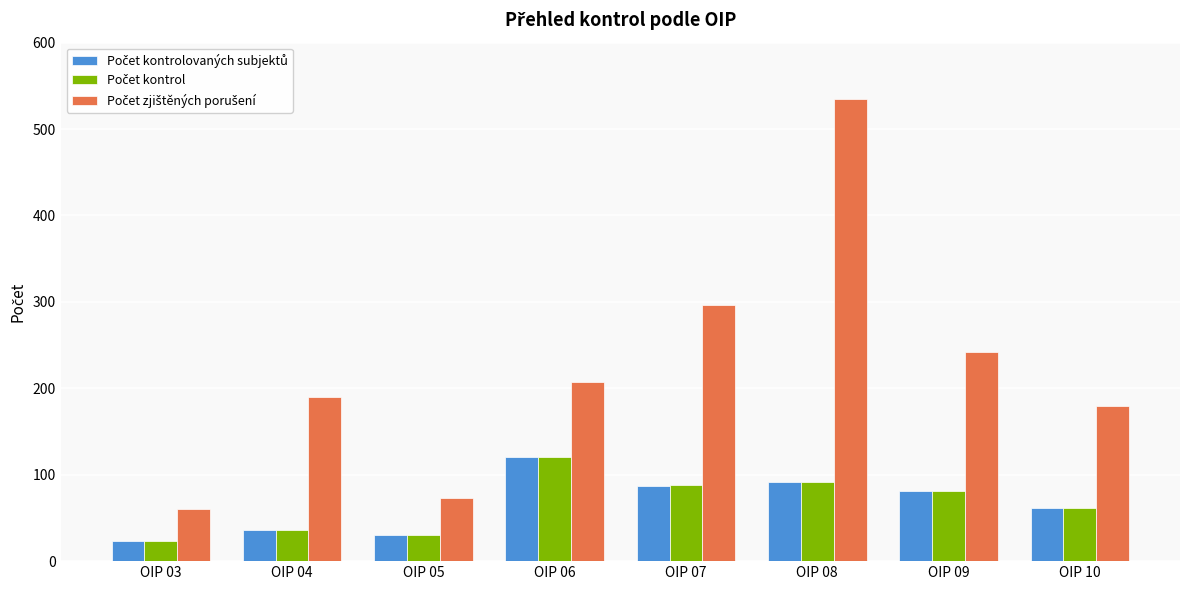

Which category has the highest value across all series?

OIP 08